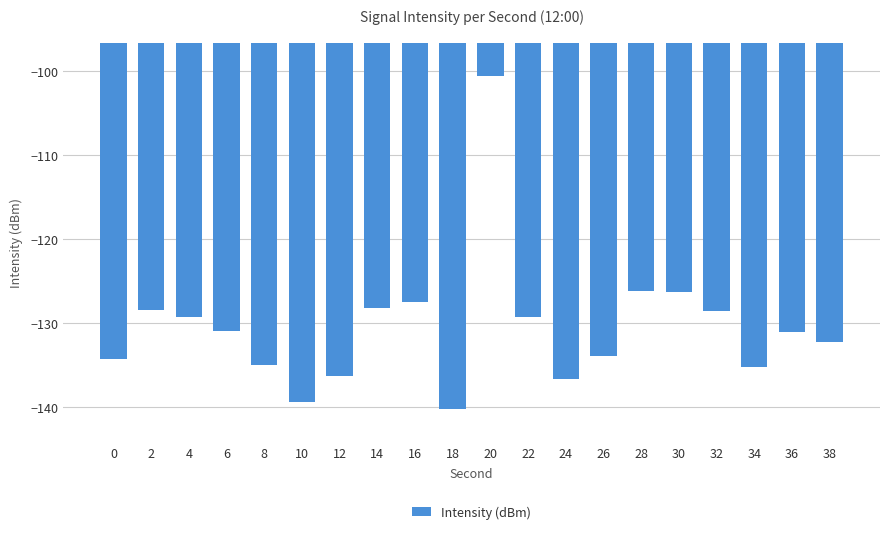

What is the value of the 9th bar from the left?

-127.4